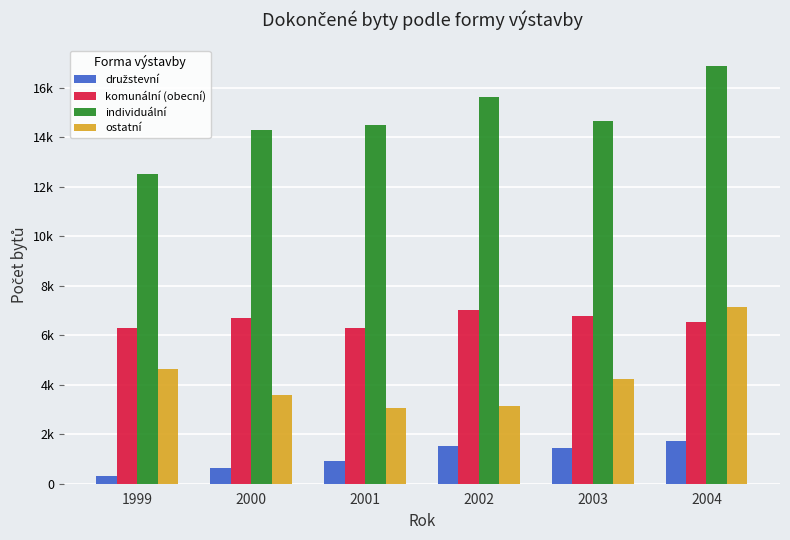

At which category is the sum across all series the highest?

2004